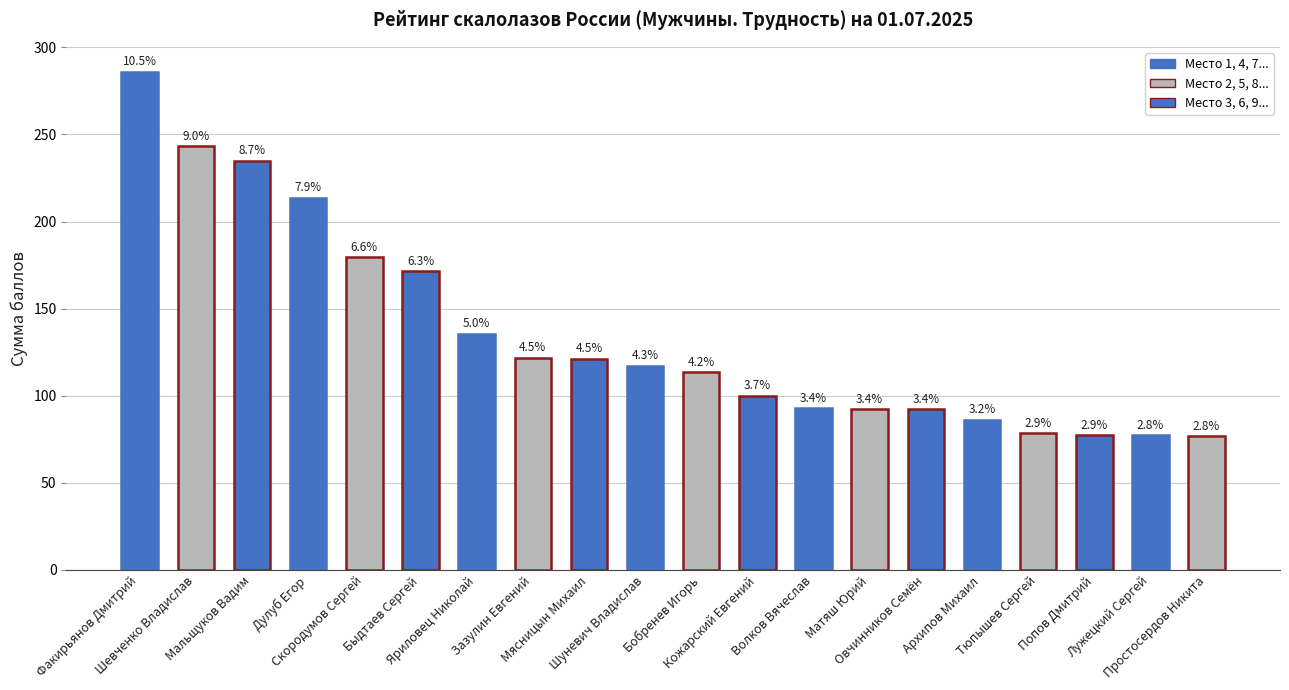

What is the change in value from Быдтаев Сергей to Простосердов Никита?

-94.8